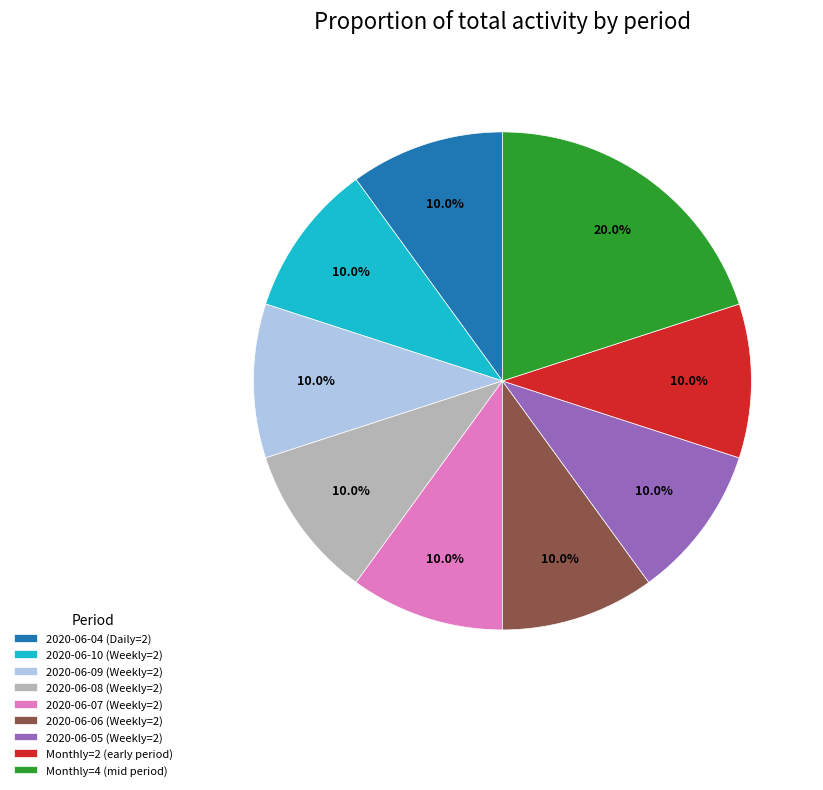

Count the number of slices in the pie.

9